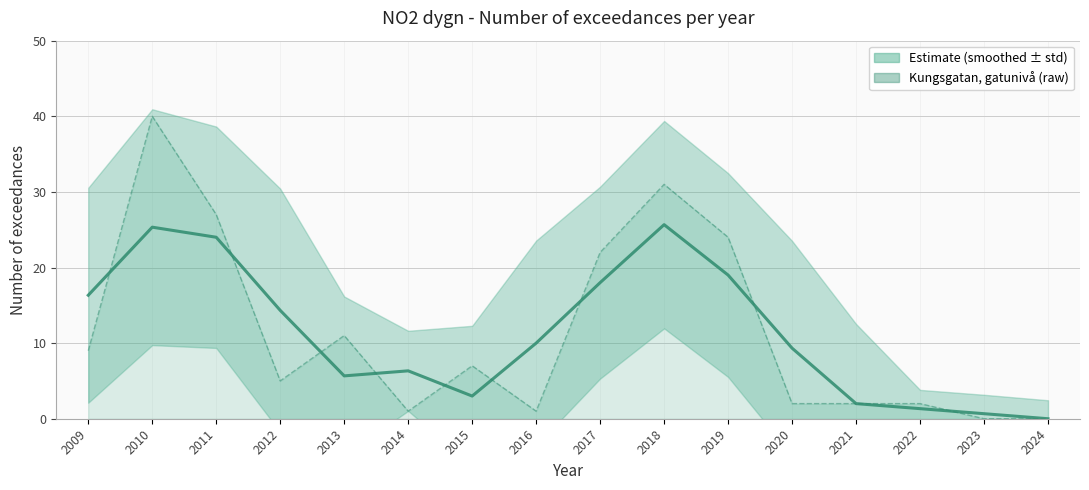

Reading left to right, transcribe all the data shown in this chart.

Kungsgatan, gatunivå (smoothed): 2009=16.3	2010=25.3	2011=24.0	2012=14.3	2013=5.7	2014=6.3	2015=3.0	2016=10.0	2017=18.0	2018=25.7	2019=19.0	2020=9.3	2021=2.0	2022=1.3	2023=0.7	2024=0.0
Kungsgatan, gatunivå (raw): 2009=9.0	2010=40.0	2011=27.0	2012=5.0	2013=11.0	2014=1.0	2015=7.0	2016=1.0	2017=22.0	2018=31.0	2019=24.0	2020=2.0	2021=2.0	2022=2.0	2023=0.0	2024=0.0